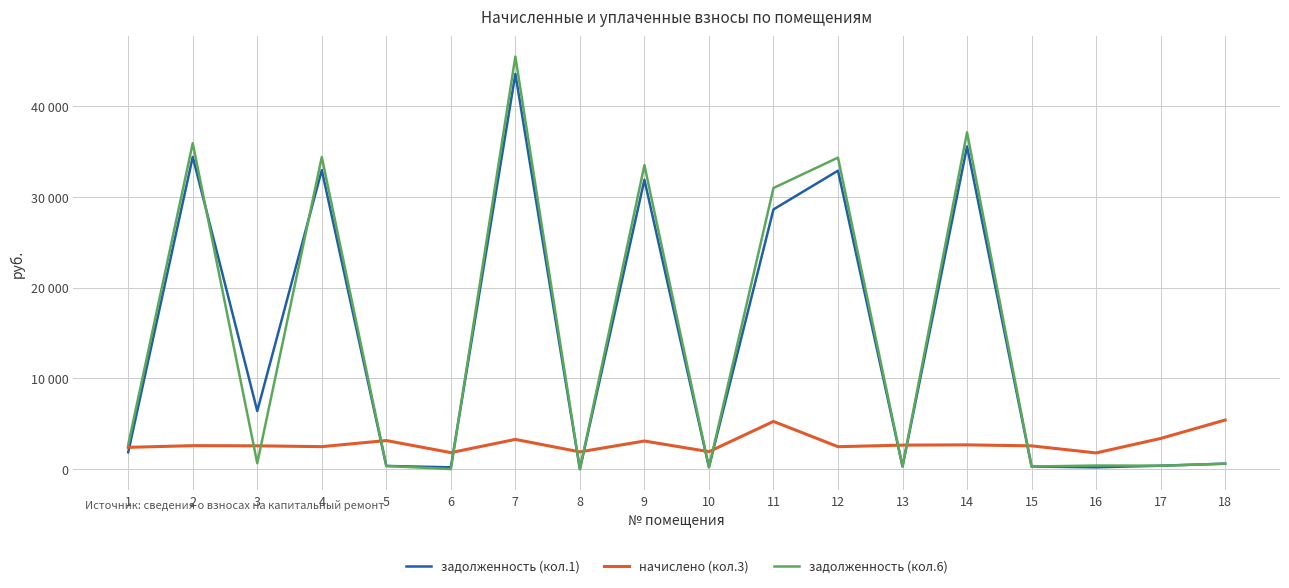

At which category does начислено (кол.3) reach its first local peak?

2